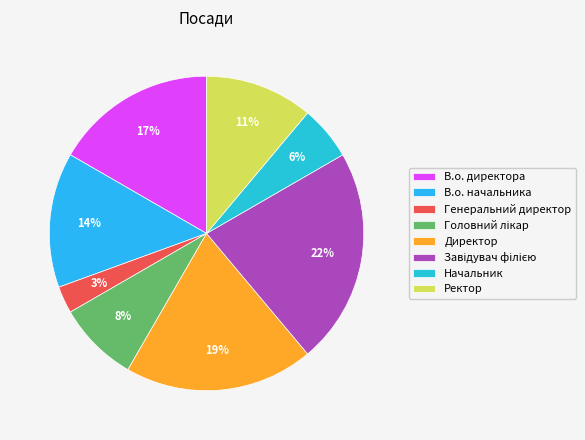

Count the number of slices in the pie.

8